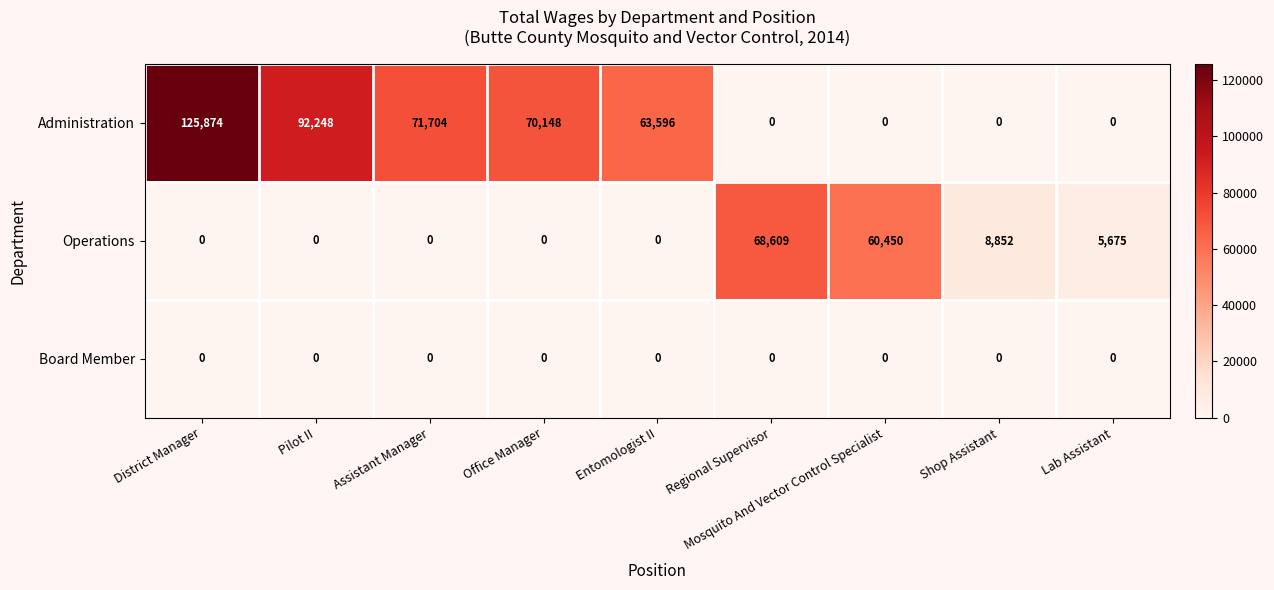

Which series has the widest spread of values?

Administration